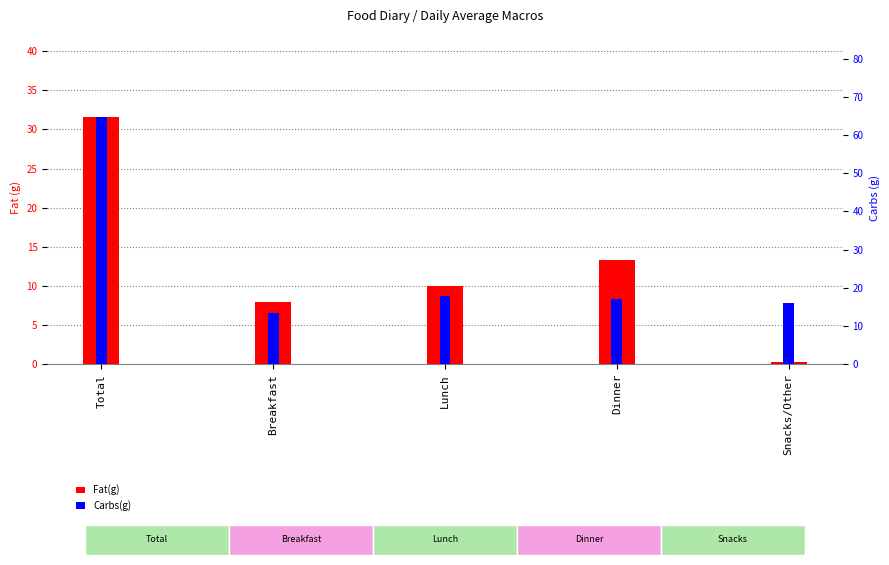

Between Lunch and Dinner, which series saw the biggest shift?

Fat(g)